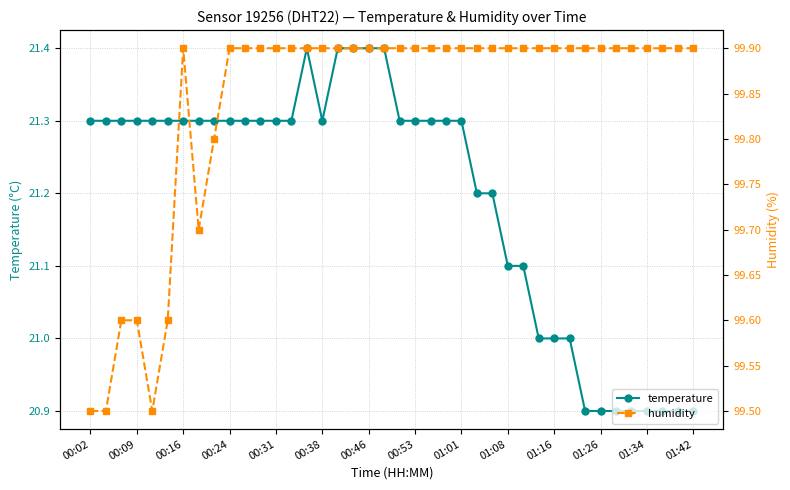

At which category is the sum across all series the highest?

14